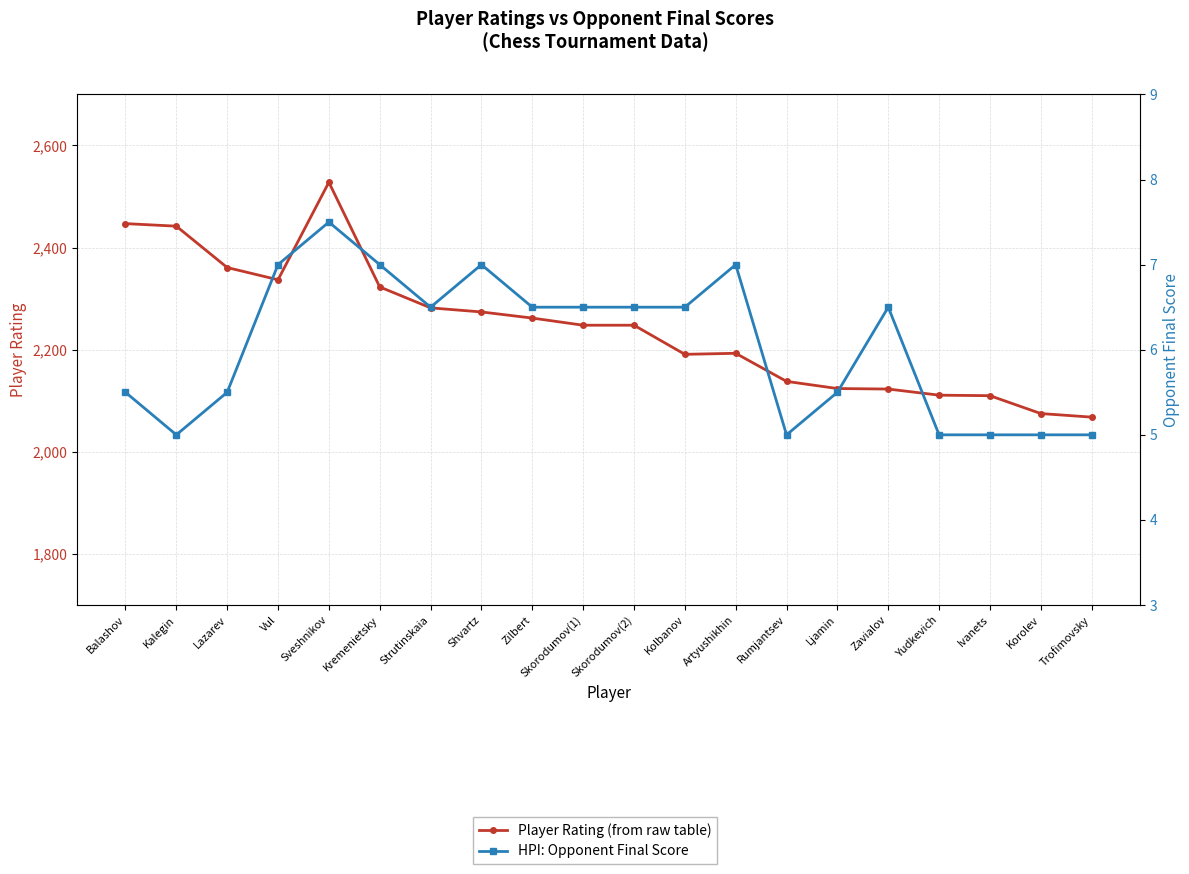

True or false: Opponent Score and Player Rating cross at least once.

False